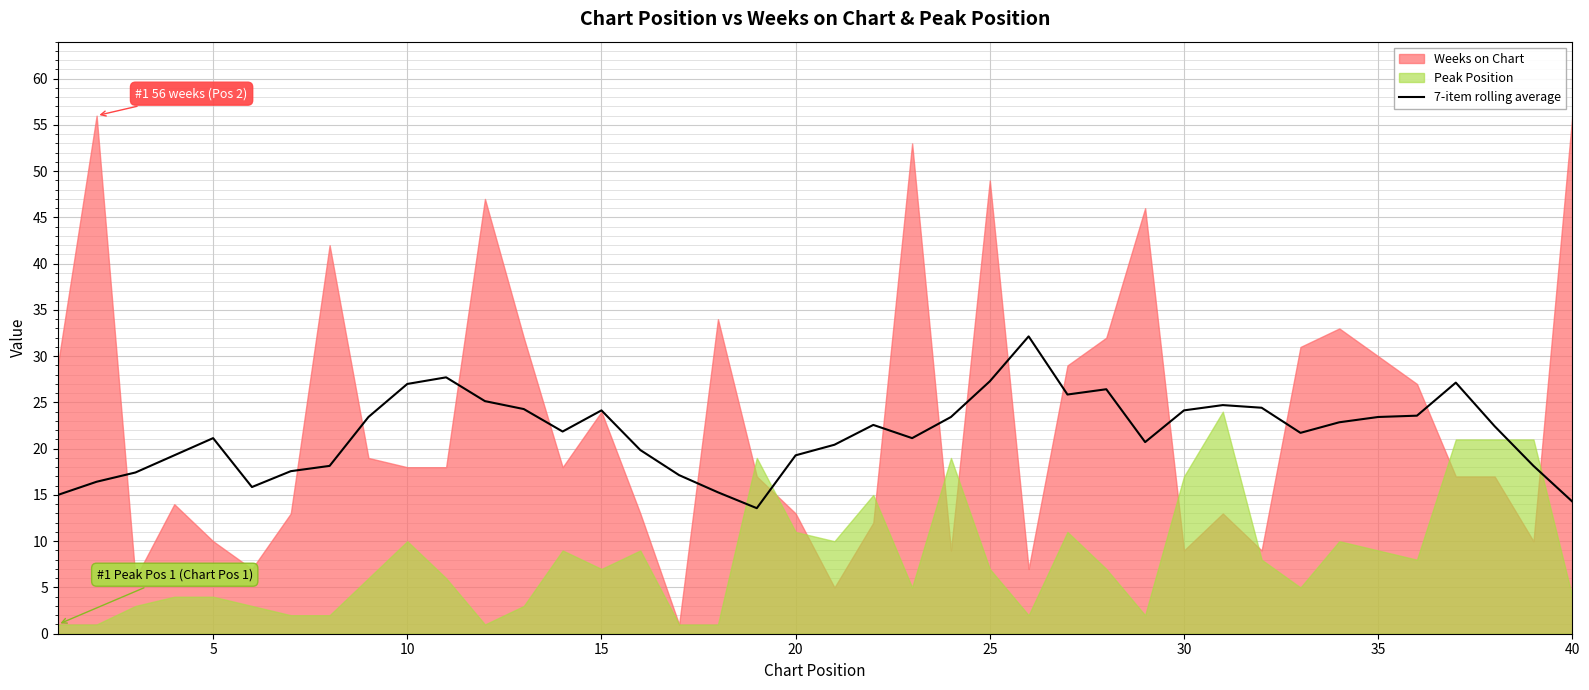

The 7-item rolling average series shows 19.3 at 20. True or false?

True